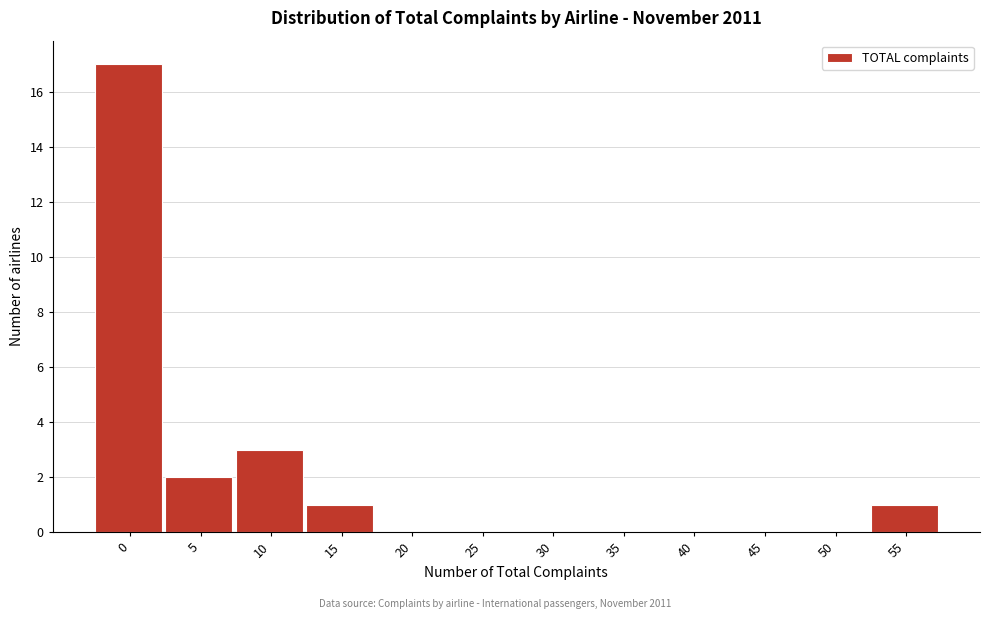

Reading left to right, transcribe all the data shown in this chart.

0=17	5=2	10=3	15=1	20=0	25=0	30=0	35=0	40=0	45=0	50=0	55=1